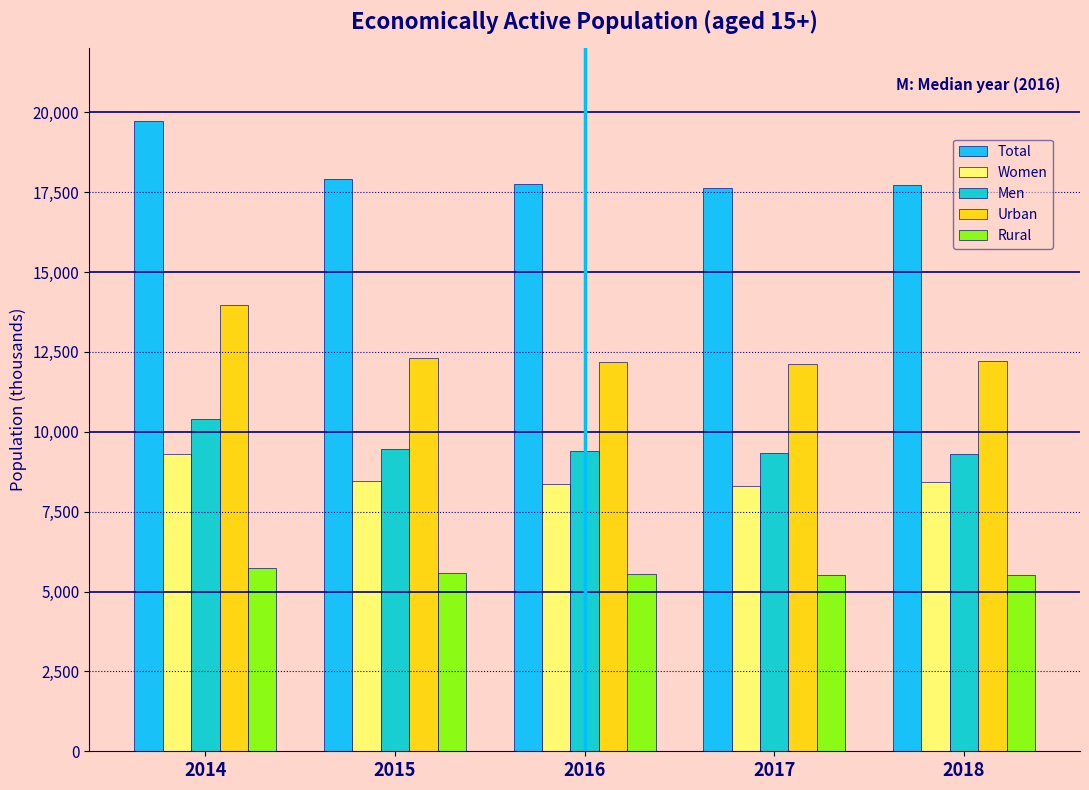

The Urban series shows 13968.0 at 2014. True or false?

True